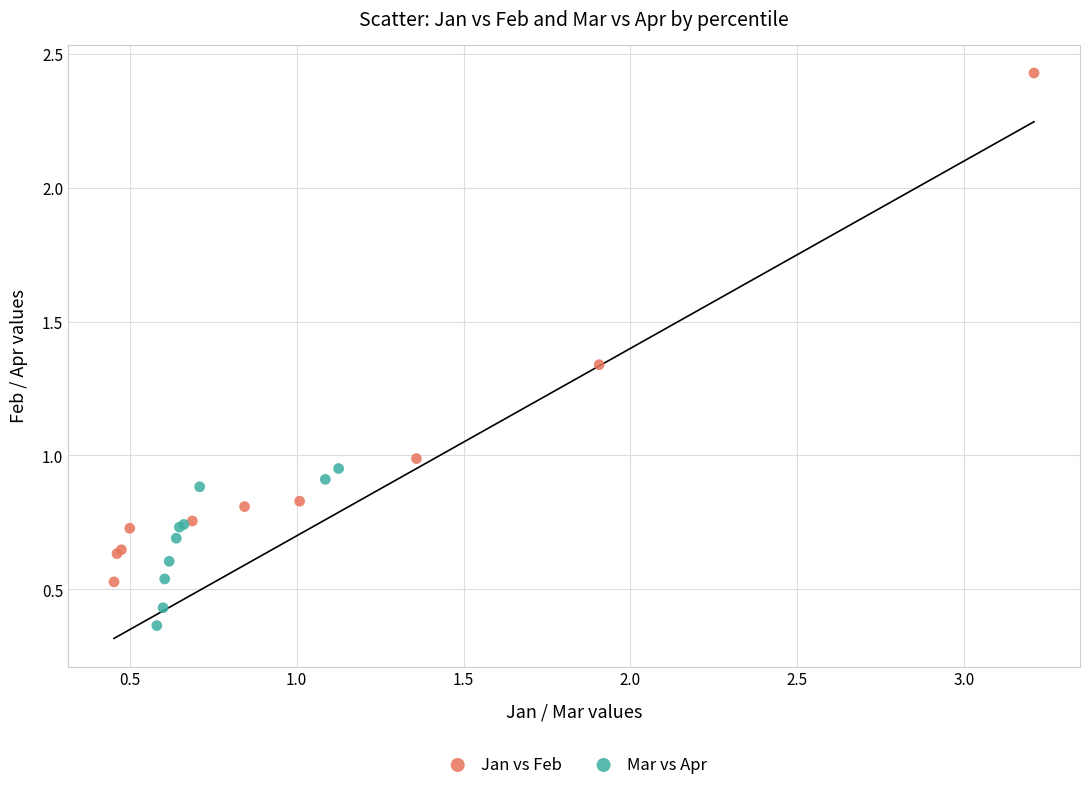

What are all the series names shown in the legend?

Jan vs Feb, Mar vs Apr